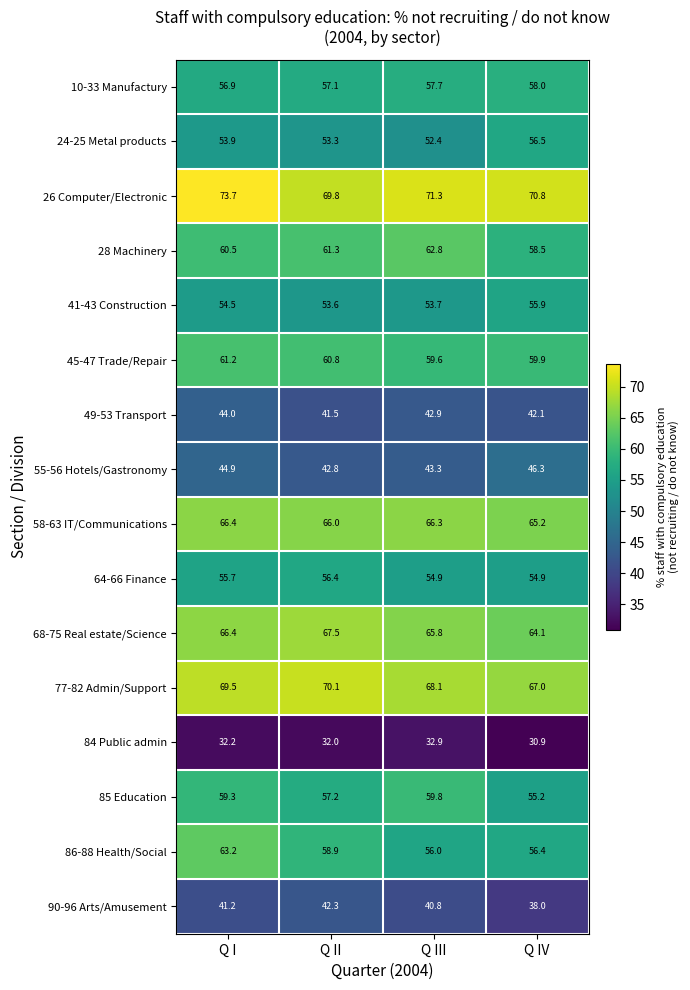

At Q IV, list the series in order from smallest to largest.

84 Public admin, 90-96 Arts/Amusement, 49-53 Transport, 55-56 Hotels/Gastronomy, 64-66 Finance, 85 Education, 41-43 Construction, 86-88 Health/Social, 24-25 Metal products, 10-33 Manufactury, 28 Machinery, 45-47 Trade/Repair, 68-75 Real estate/Science, 58-63 IT/Communications, 77-82 Admin/Support, 26 Computer/Electronic